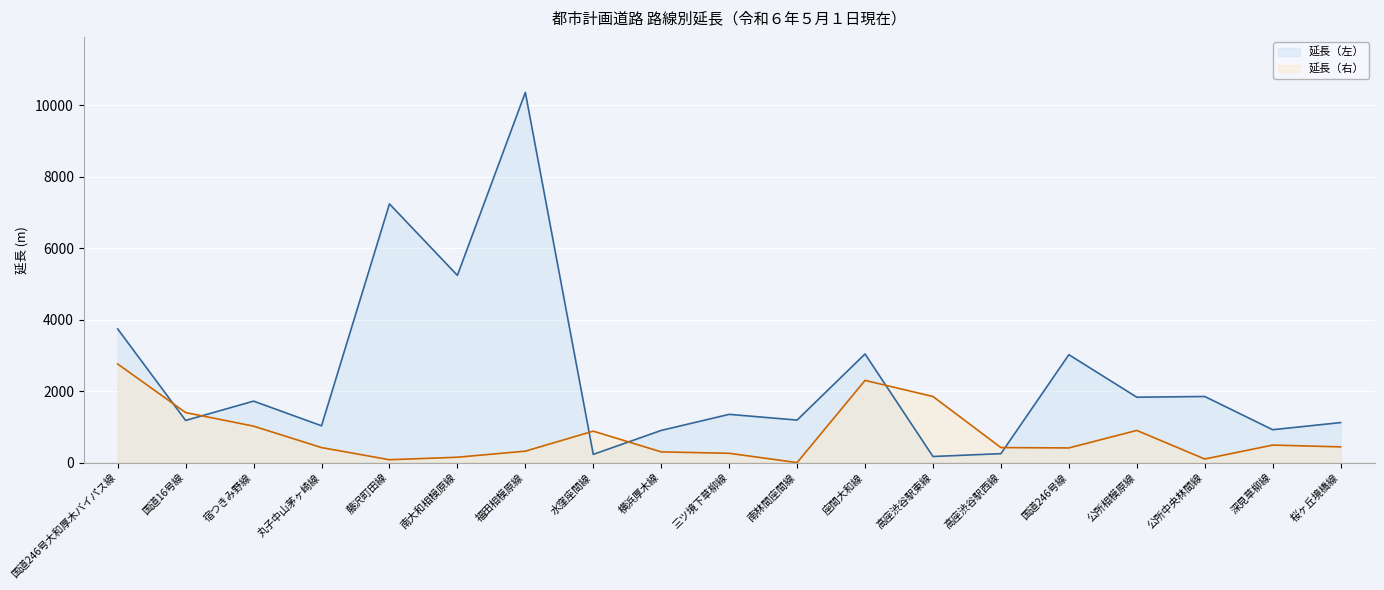

What is the label of the 19th point from the left?

桜ヶ丘境橋線